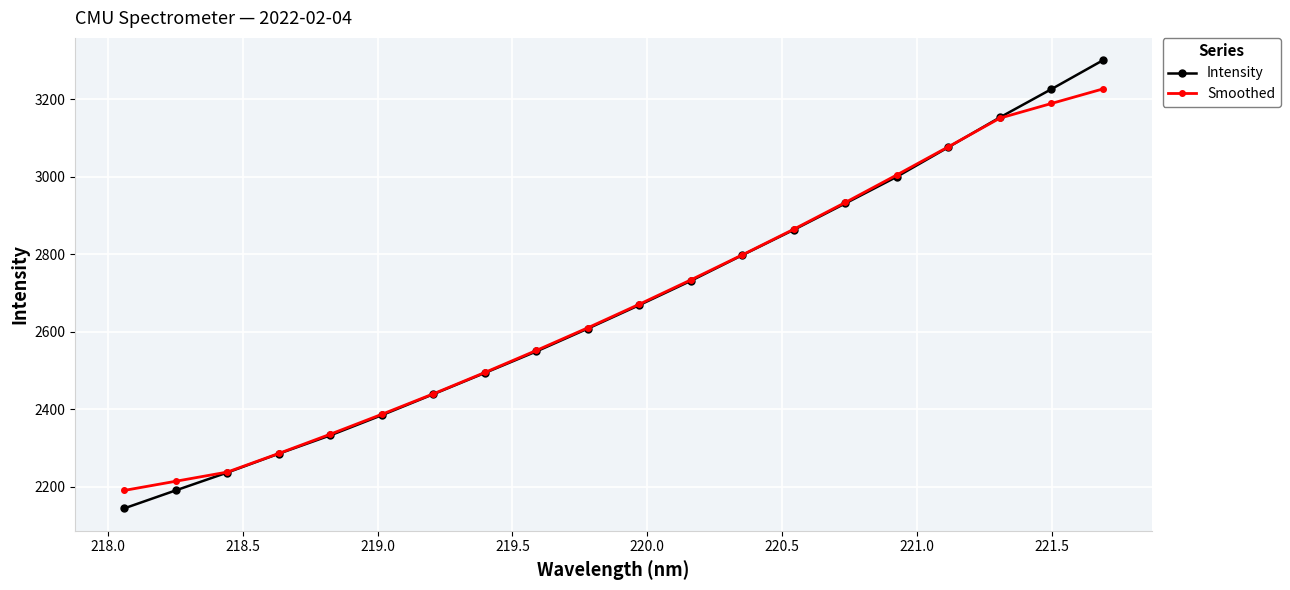

At how many categories does at least one series exceed 2585?

11